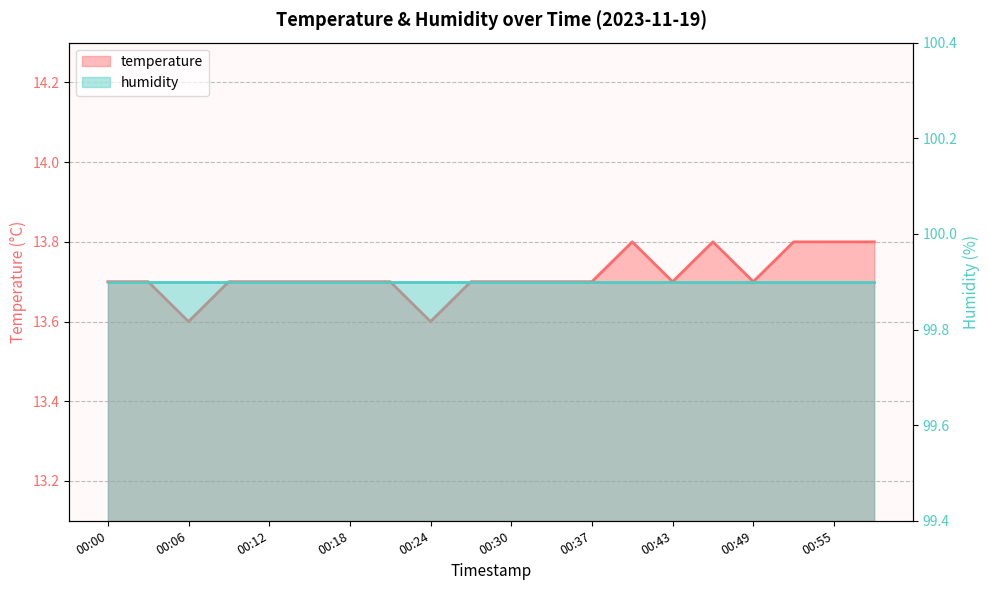

What is the average value?

13.7